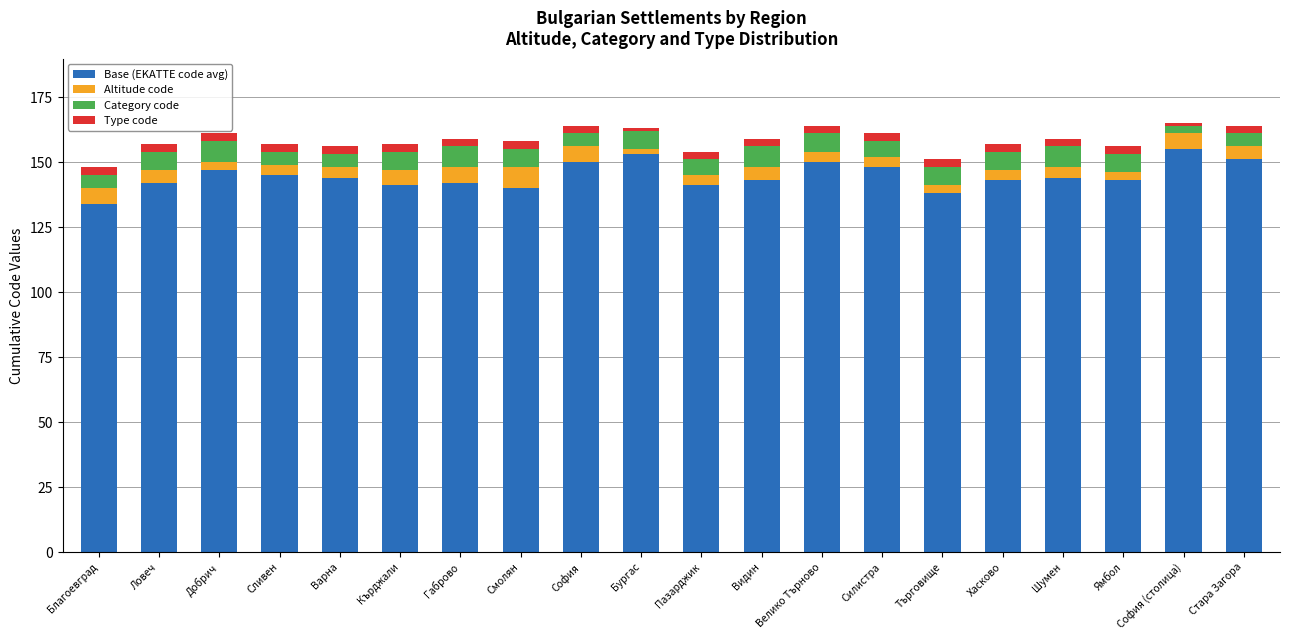

How many values in the Base (EKATTE code avg) series are below 144?

10